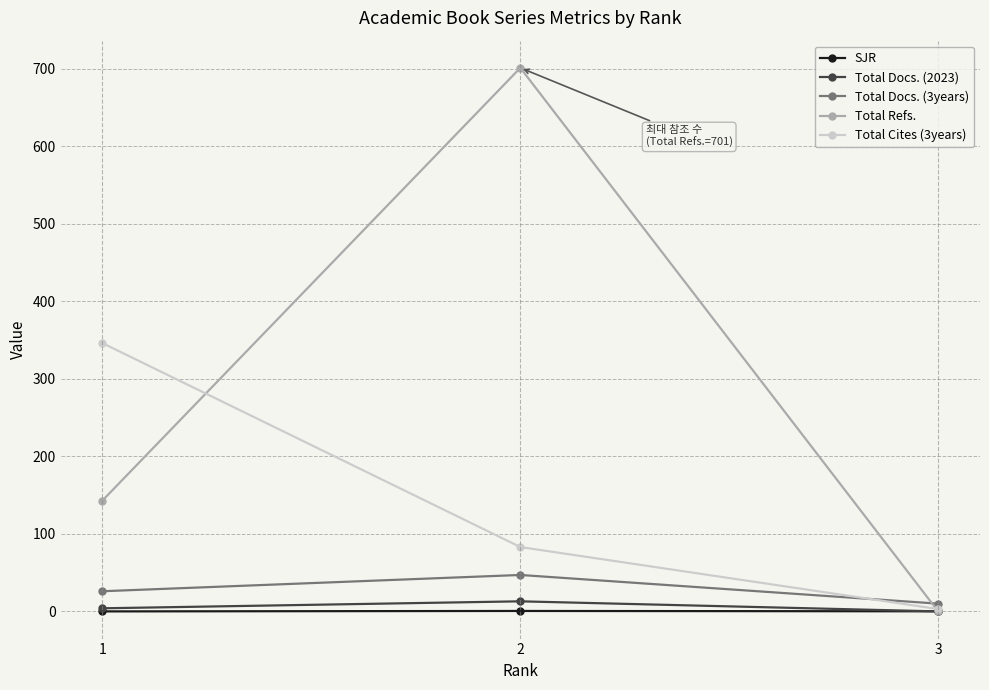

What is the greatest value displayed?

701.0